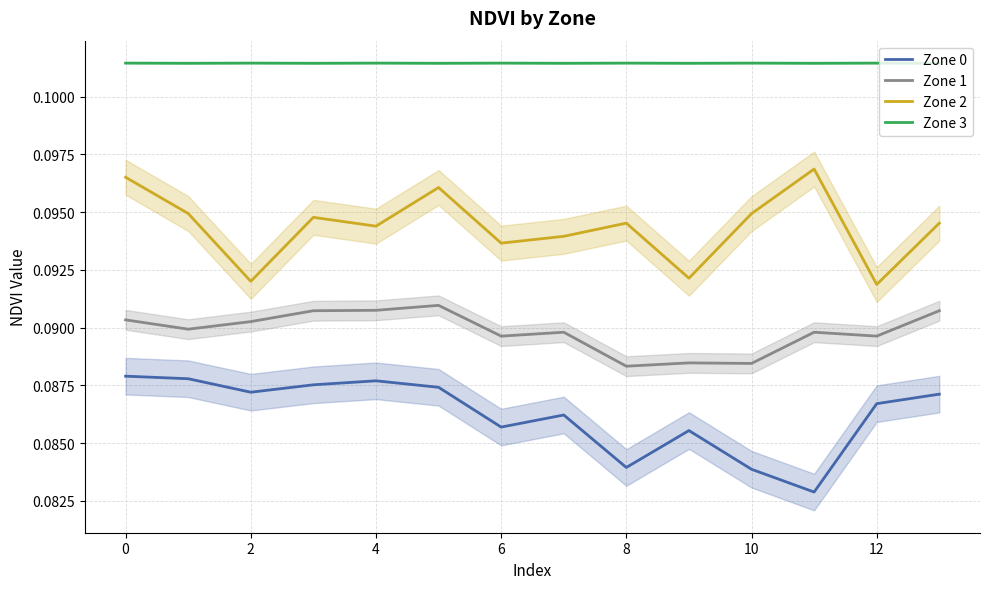

Does the chart have visible grid lines?

Yes